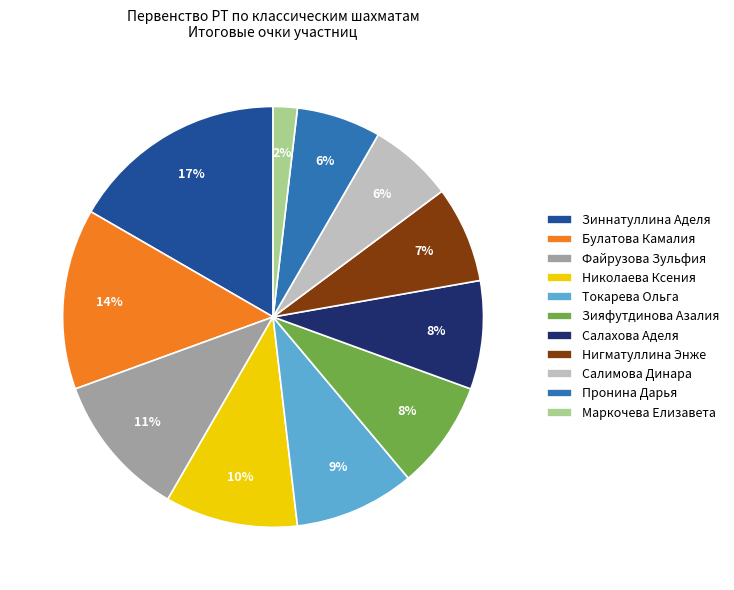

To the nearest percent, what portion does Салимова Динара represent?

6%